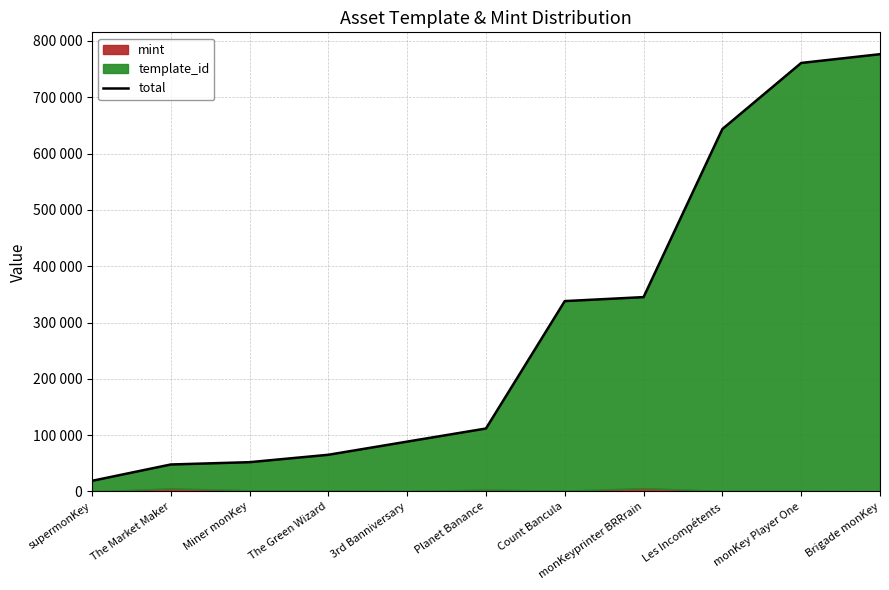

Reading left to right, extract all data points from this chart.

supermonKey=18840	The Market Maker=47891	Miner monKey=52001	The Green Wizard=65158	3rd Banniversary=88510	Planet Banance=111794	Count Bancula=338056	monKeyprinter BRRrain=345149	Les Incompétents=643618	monKey Player One=760985	Brigade monKey=776535